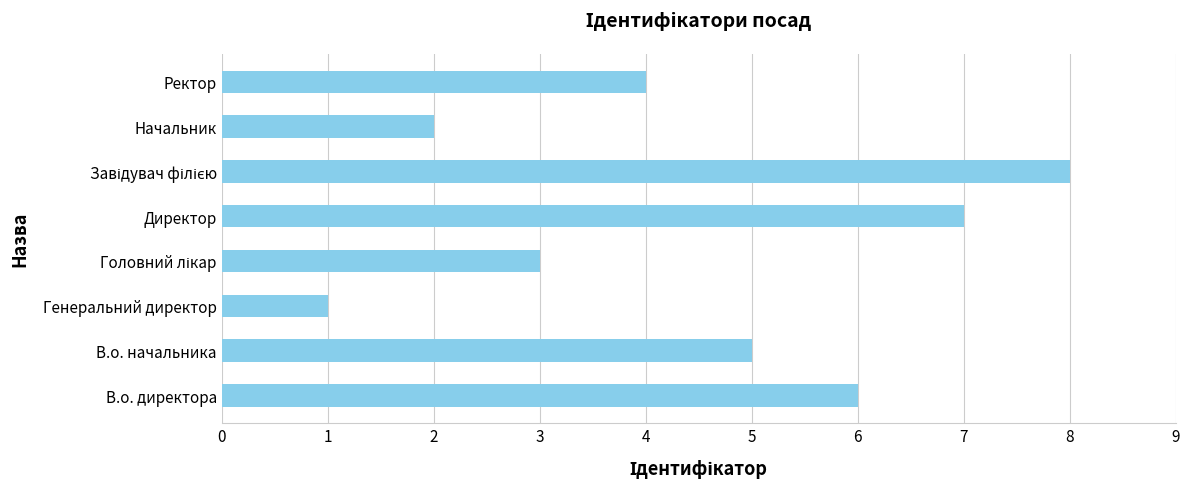

What is the change in value from Директор to Ректор?

-3